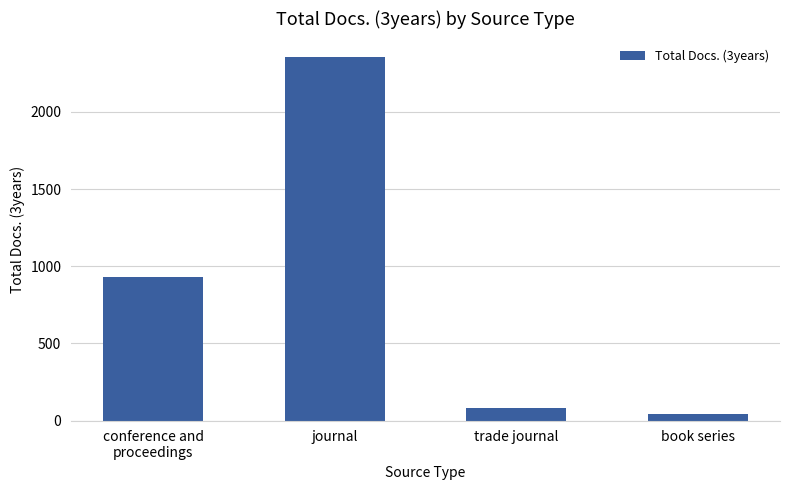

At which category does the chart reach its peak across all series?

journal